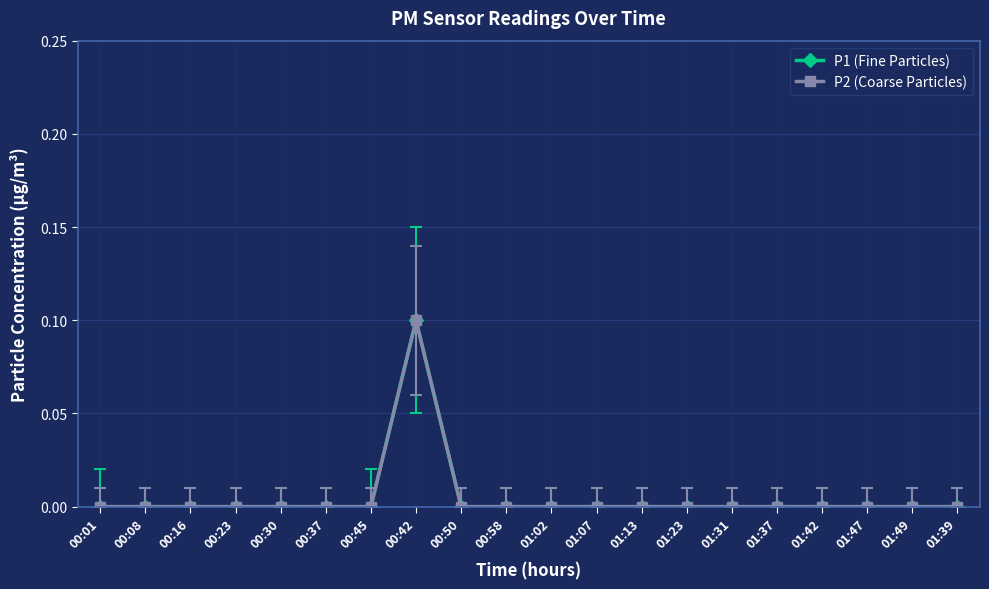

Which series has the largest total across all categories?

P1 (Fine Particles)